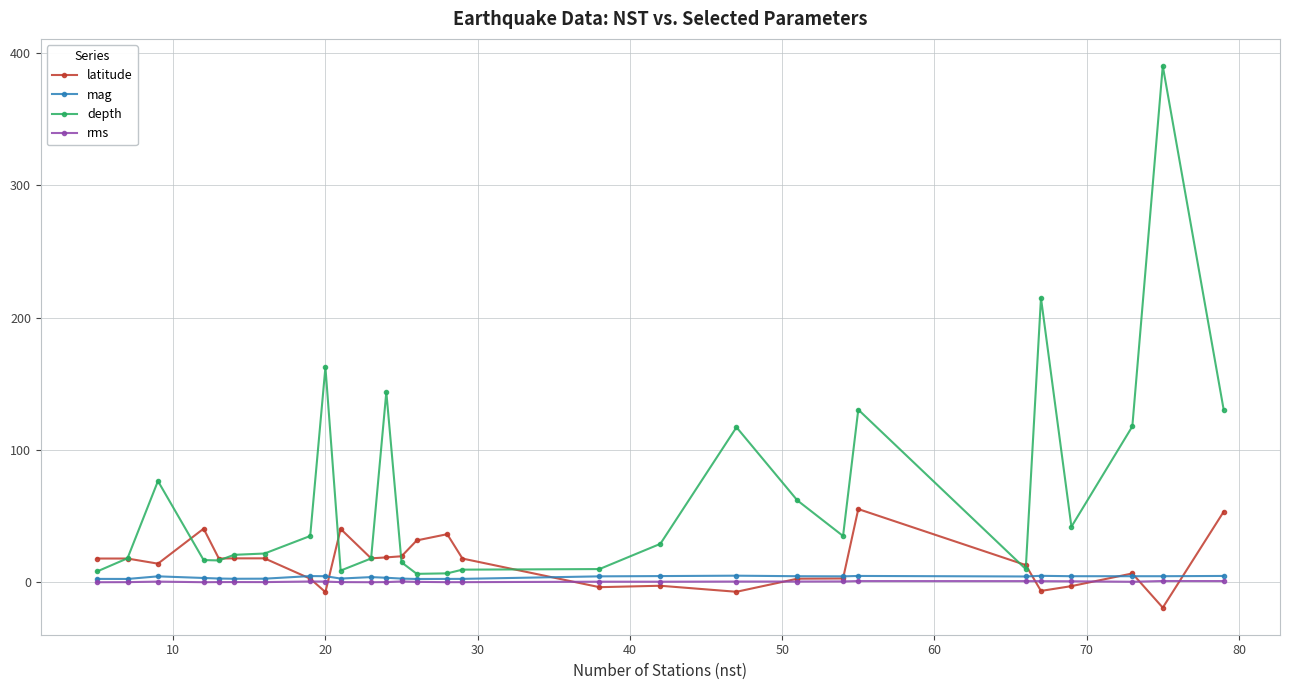

What is the greatest value displayed?

390.2